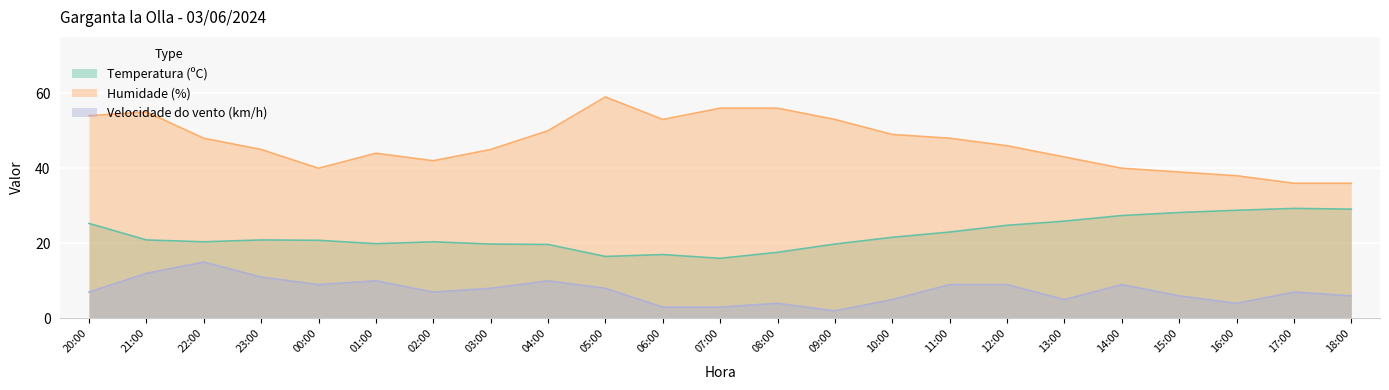

At which label does Humidade (%) reach its minimum?

17:00